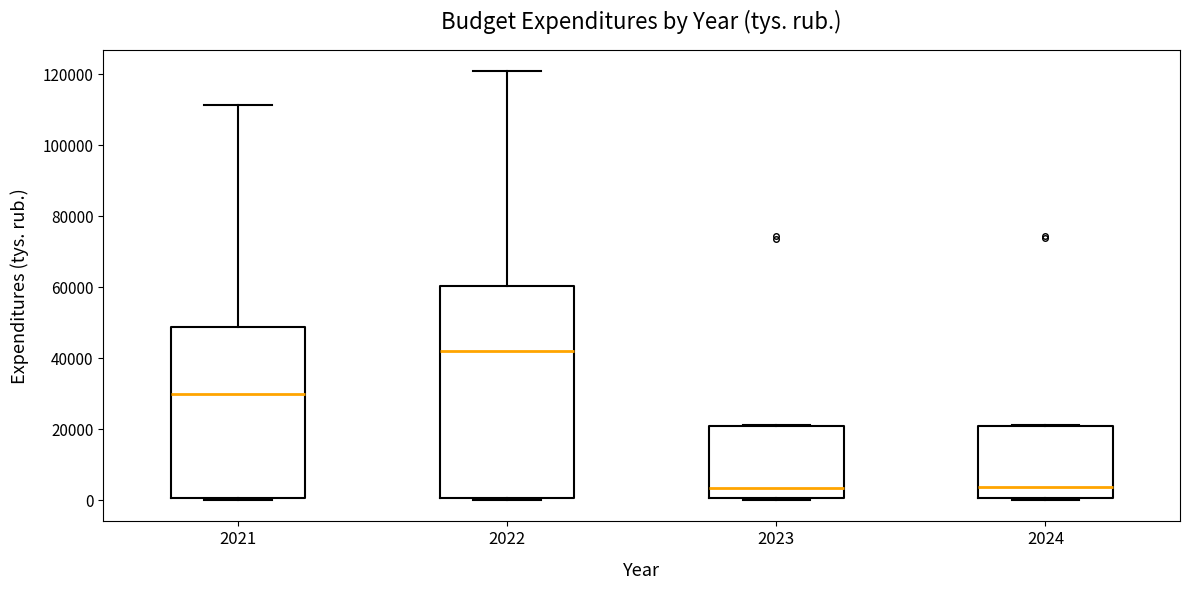

Reading left to right, read every box against the y-axis: the position of its median line, the range the box covers, and the ends of its whiskers. The values are not printed on the chart, so give them approximately, as read against the axis.

2021: median 30000, box 0 to 48000, whiskers 0 to 112000
2022: median 42000, box 0 to 60000, whiskers 0 to 120000
2023: median 4000, box 0 to 20000, whiskers 0 to 22000
2024: median 4000, box 0 to 20000, whiskers 0 to 22000